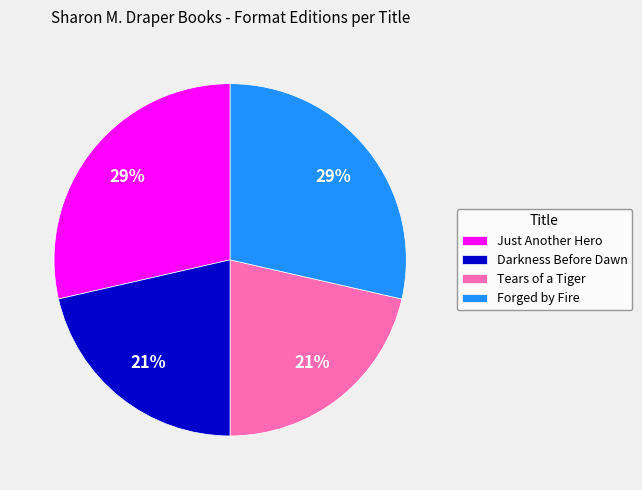

To the nearest percent, what is the average slice percentage?

25%